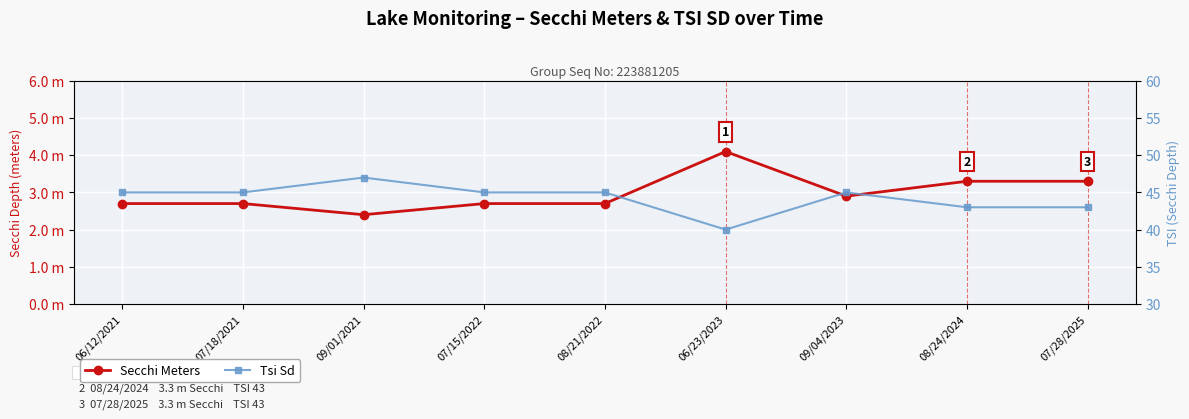

Read the Secchi Meters value at 07/28/2025.

3.3